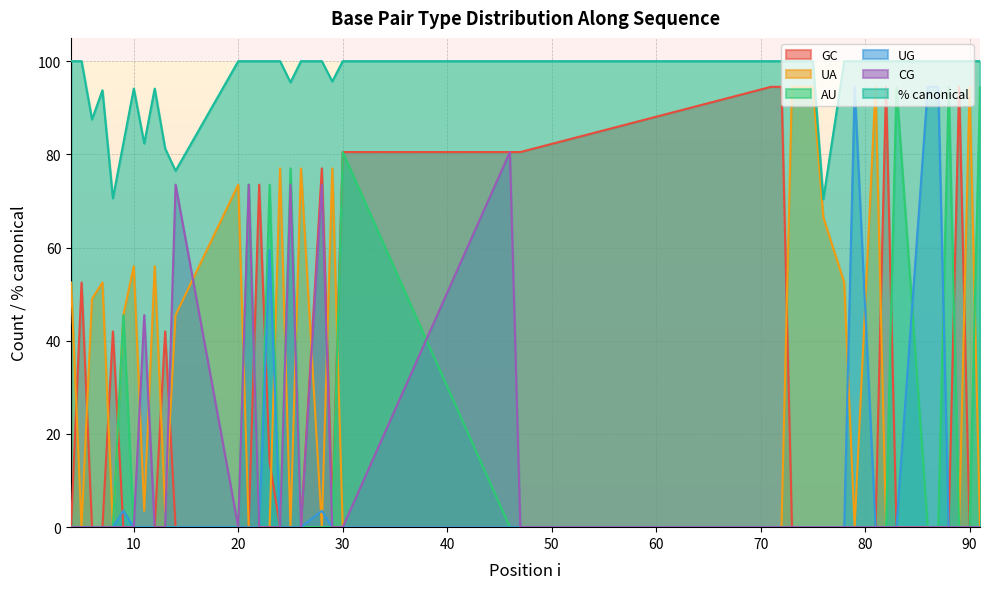

Between 7 and 73, which series saw the biggest shift?

UA